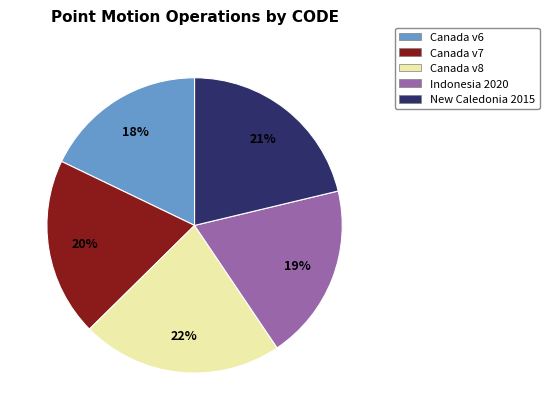

Is there a majority slice in this chart?

No